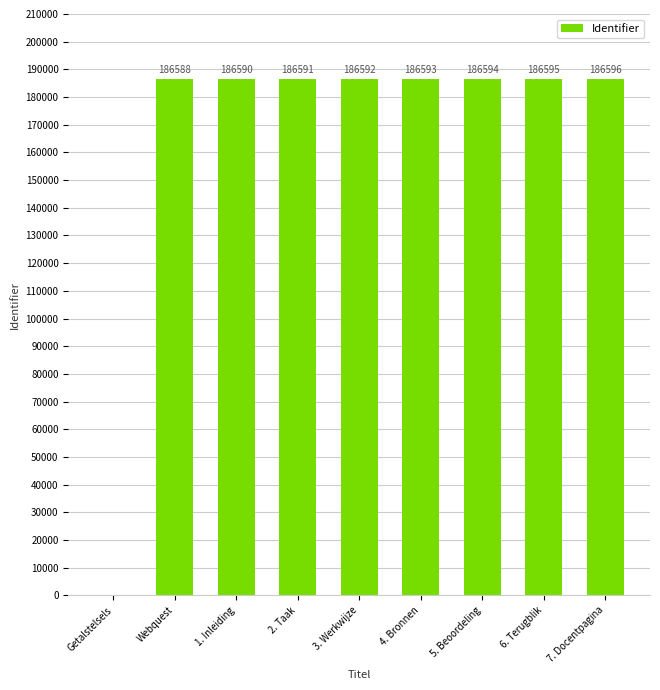

Are the bars horizontal?

No